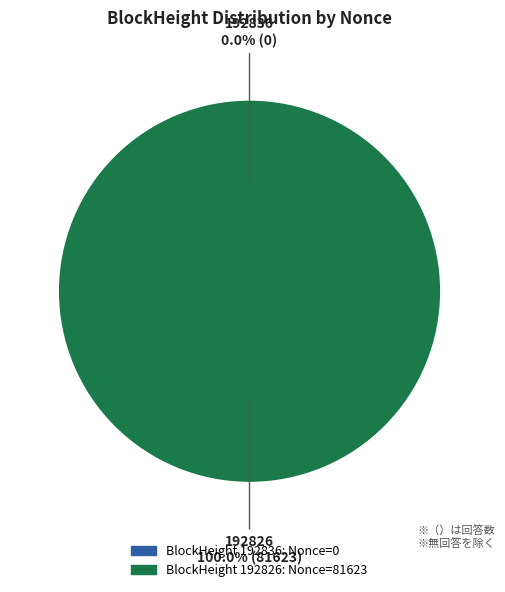

How many segments does this pie chart have?

2